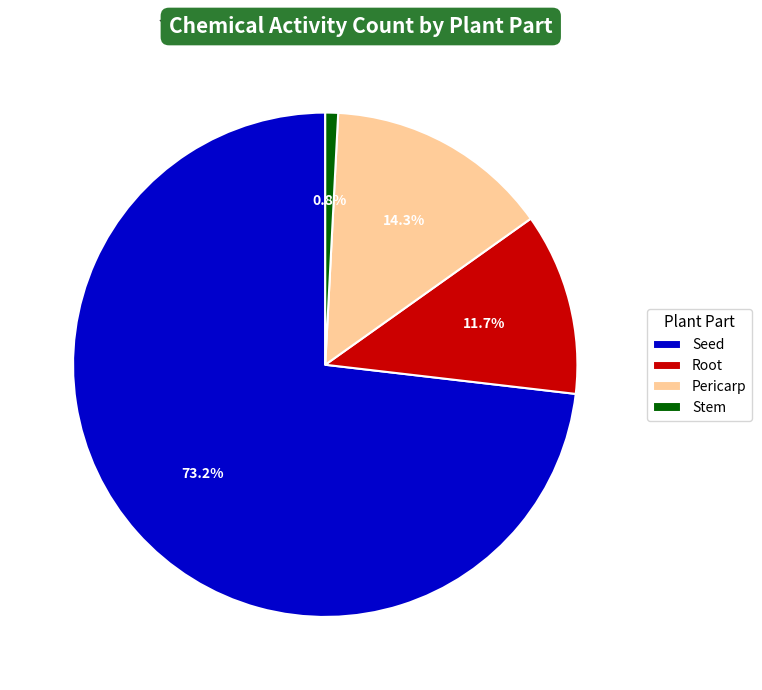

Is there any slice that represents more than half of the pie?

Yes